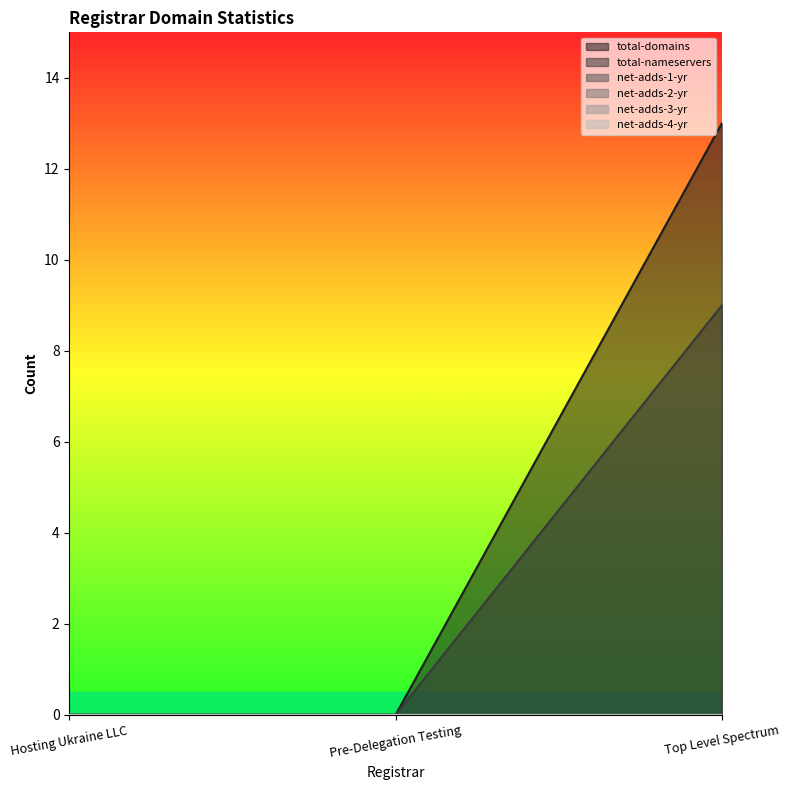

What is the label of the 1st point from the right?

Top Level Spectrum